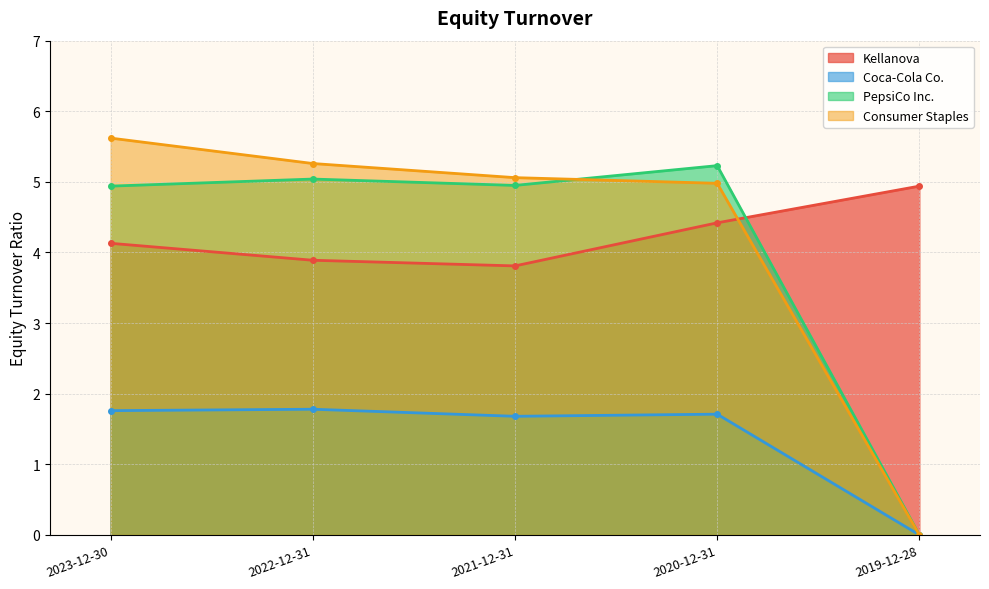

Is the value of Coca-Cola Co. at 2023-12-30 greater than the value of Kellanova at 2022-12-31?

No